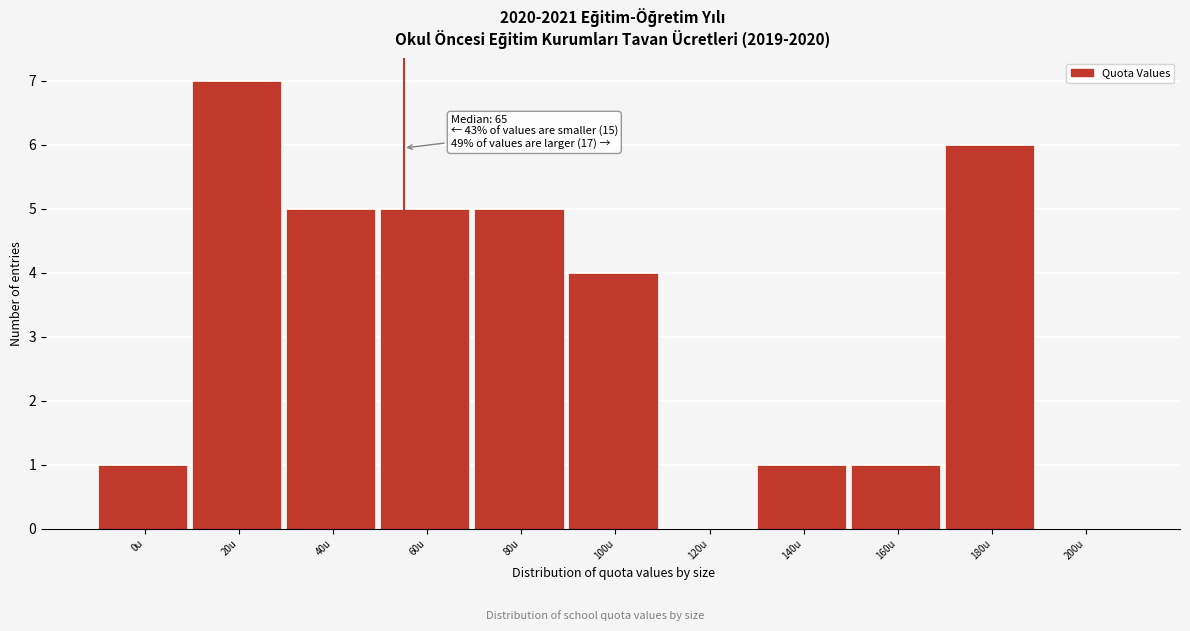

Reading left to right, transcribe all the data shown in this chart.

0u=1	20u=7	40u=5	60u=5	80u=5	100u=4	120u=0	140u=1	160u=1	180u=6	200u=0